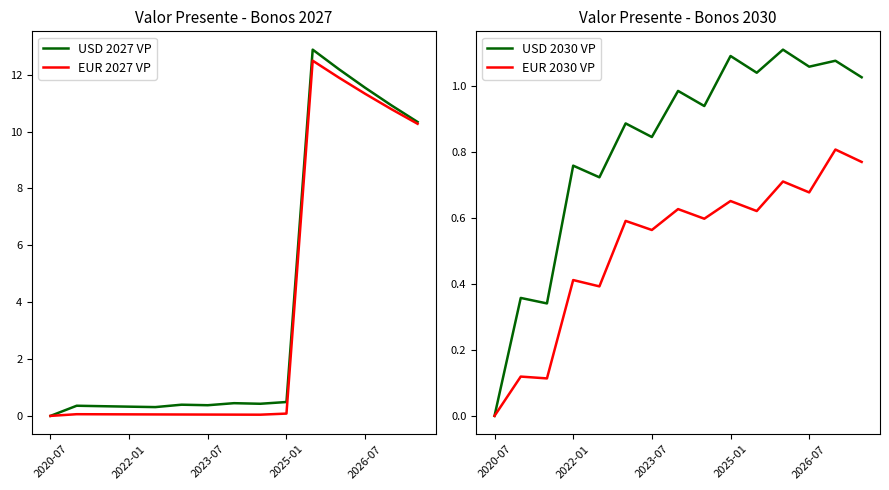

The EUR 2030 VP series shows 0.8 at 14. True or false?

True